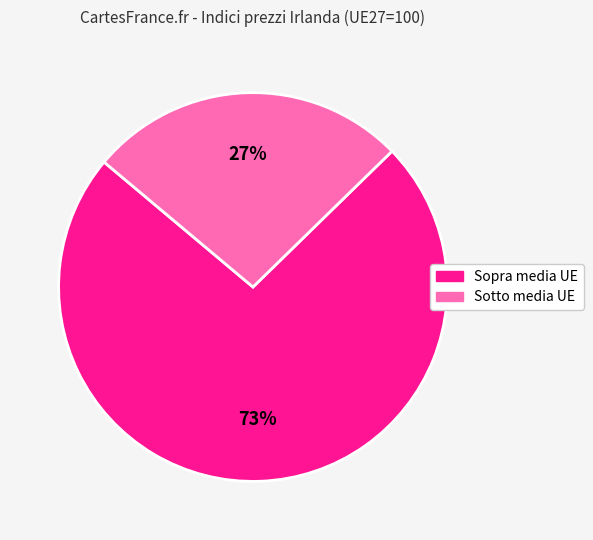

To the nearest percent, what is the average slice percentage?

50%